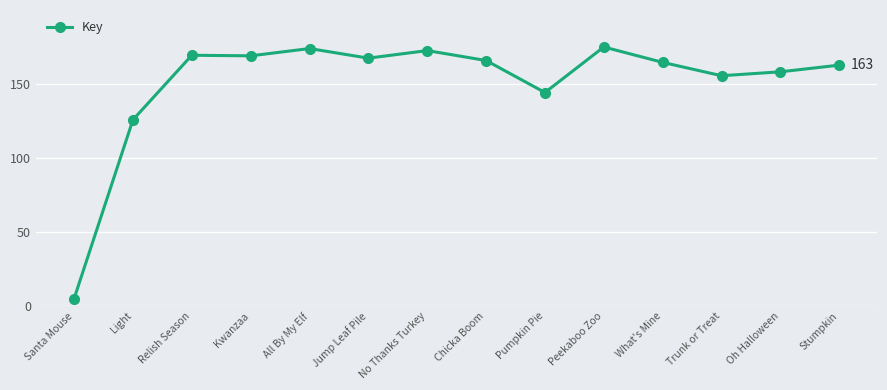

What is the approximate value at Kwanzaa?

169.0